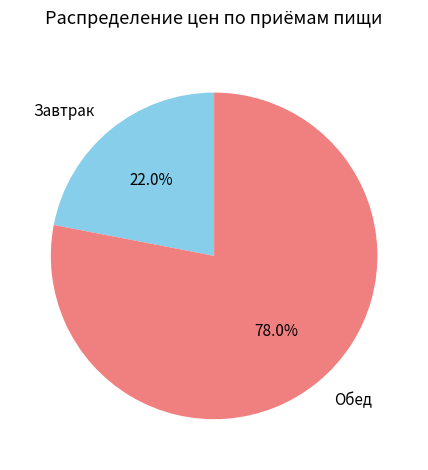

Rank the categories by value from lowest to highest.

Завтрак, Обед